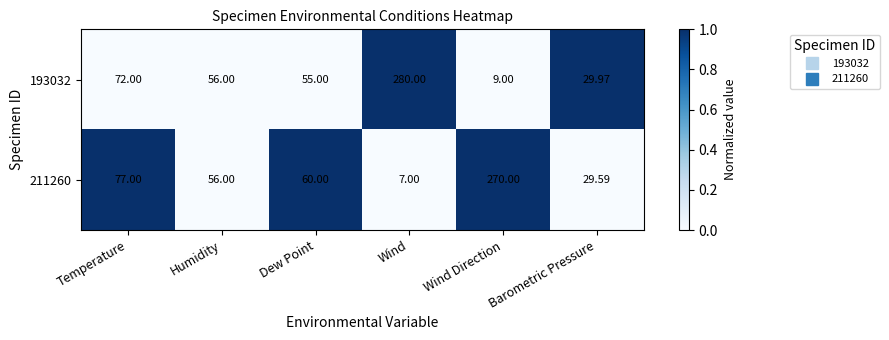

Rank the categories by 211260 value from highest to lowest.

Wind Direction, Temperature, Dew Point, Humidity, Barometric Pressure, Wind